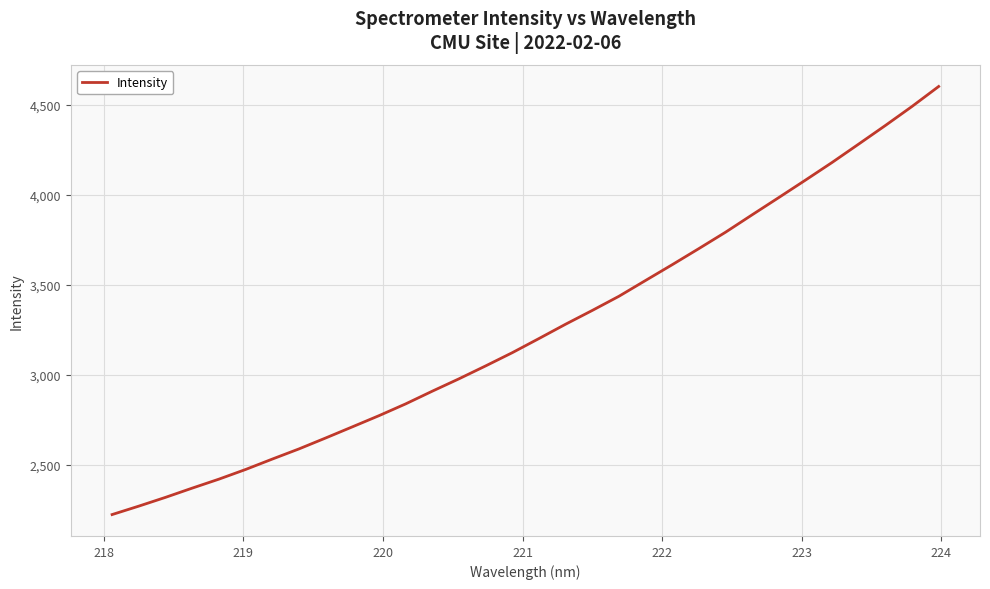

What is the greatest value displayed?

4603.7